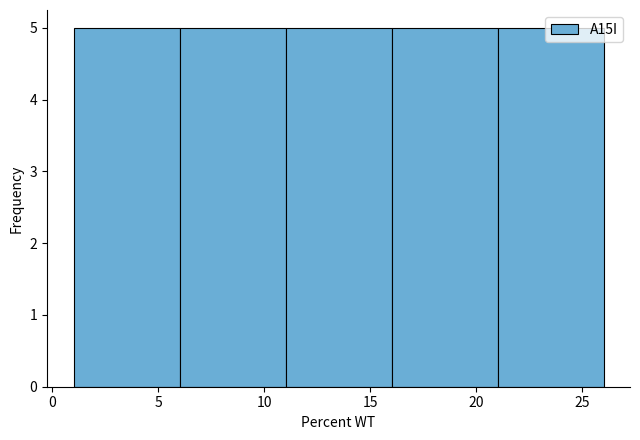

Reading left to right, list every bar in this chart as the range it spans on the x-axis followed by its height. The values are not printed on the chart, so give them approximately, as read against the axis.

1 to 6: 5
6 to 11: 5
11 to 16: 5
16 to 21: 5
21 to 26: 5